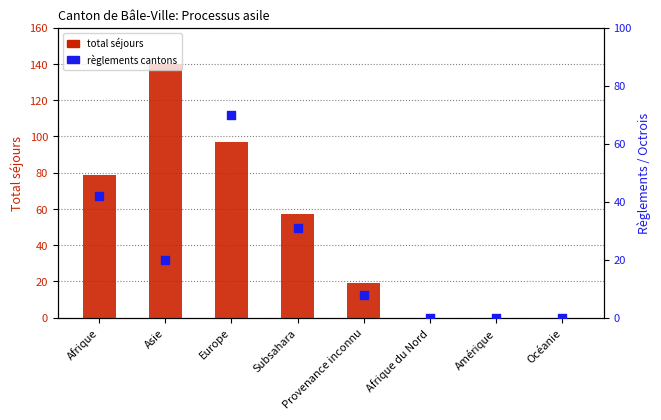

Which series reaches the minimum Y coordinate?

total séjours